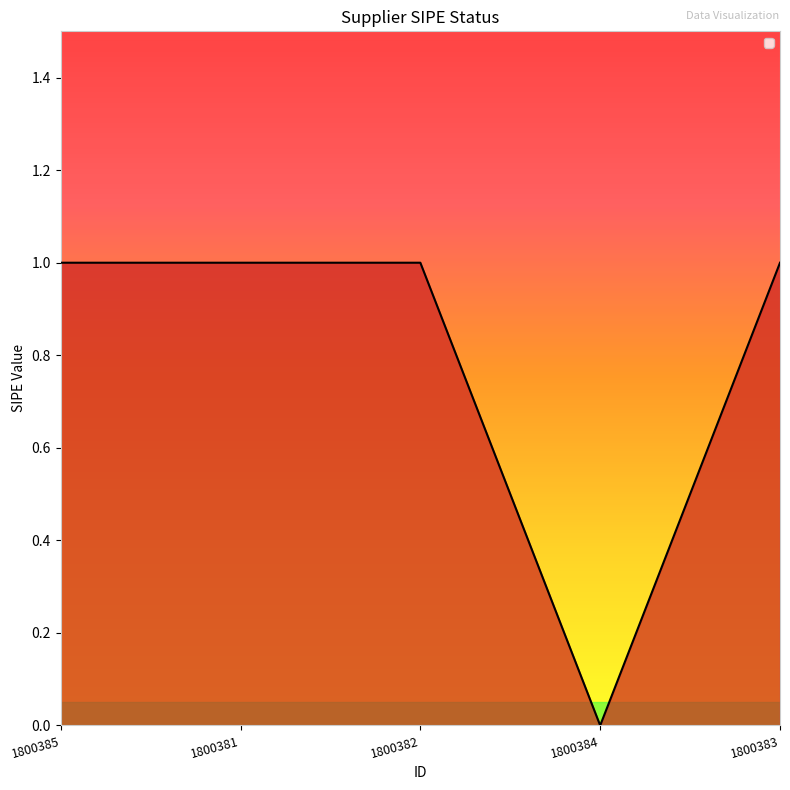

True or false: the data has more than 1 interior local peaks.

False